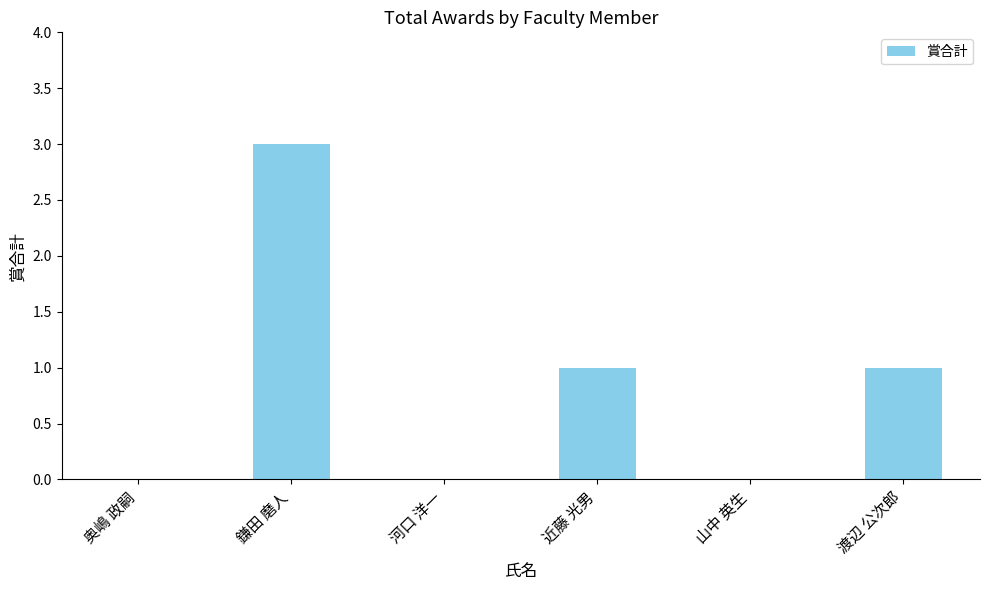

Which category has the highest value across all series?

鎌田 磨人